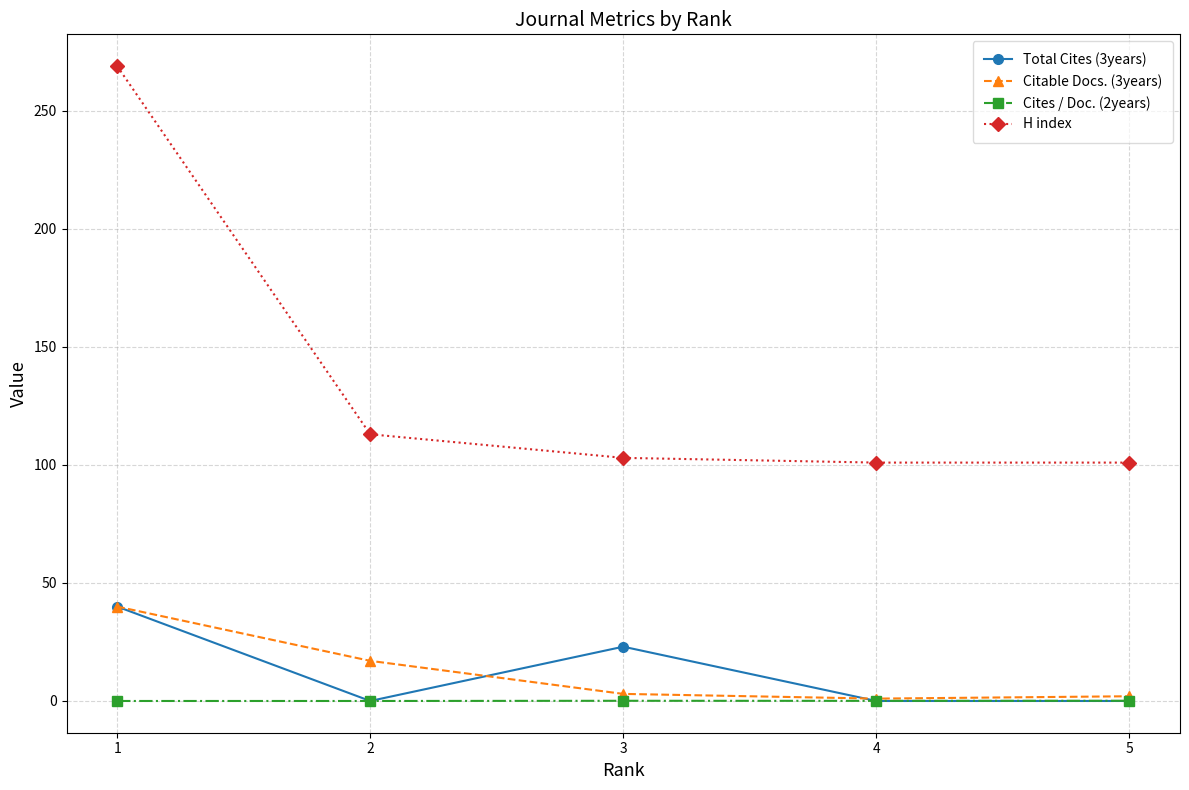

Which series has the widest spread of values?

H index